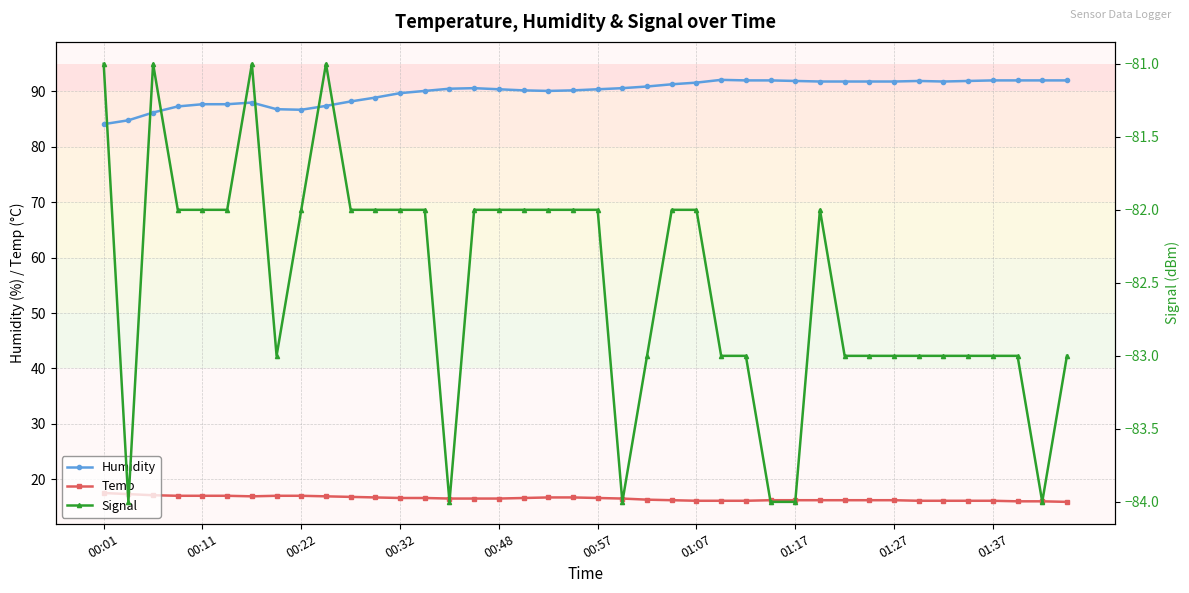

What is the difference between the highest and lowest values at 34?

174.8